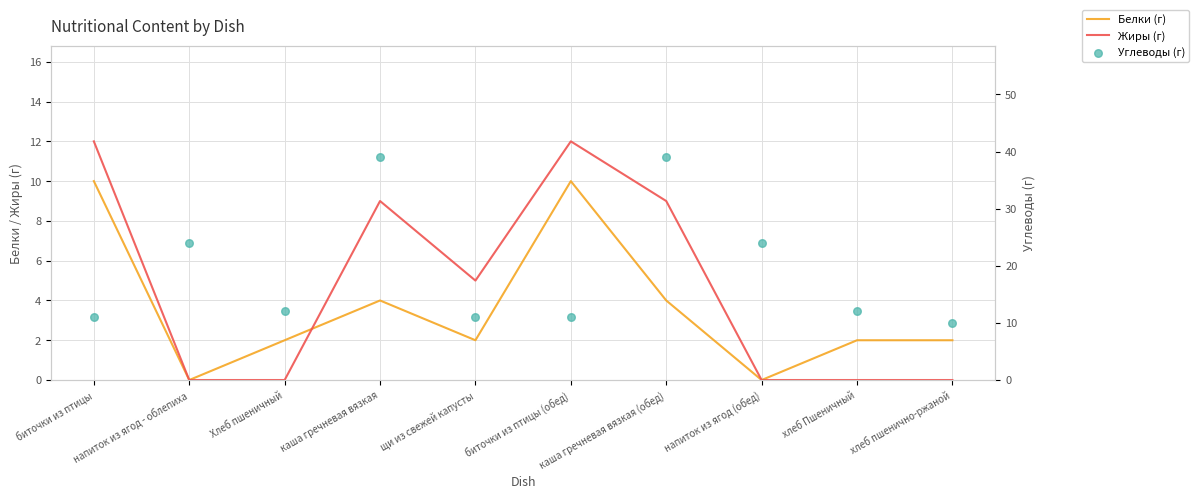

Which series reaches the maximum Y coordinate?

Углеводы (г)